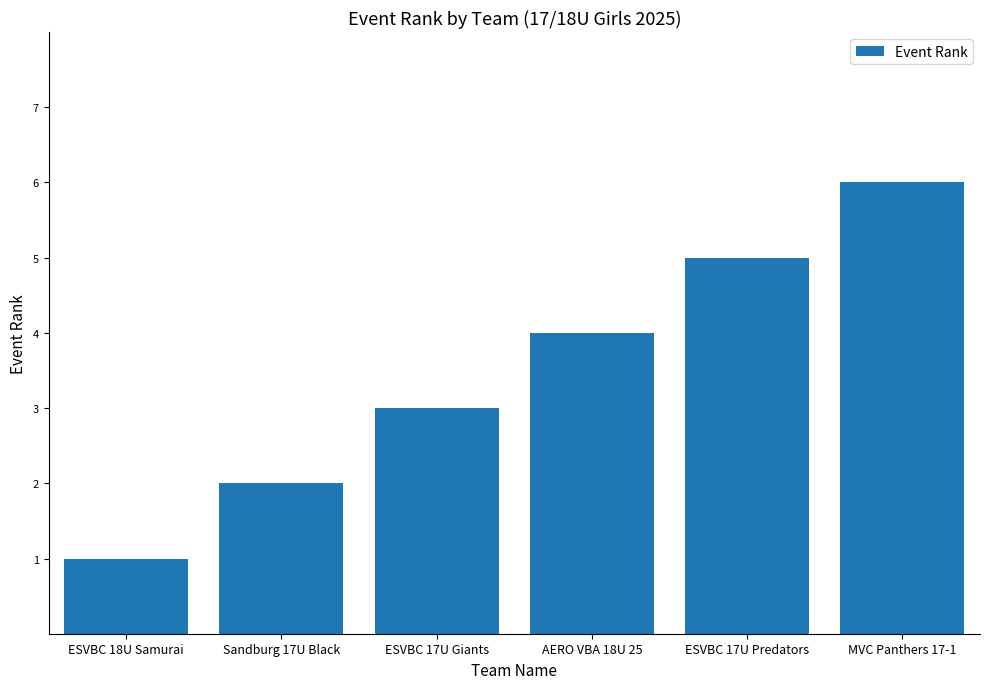

True or false: the data shows 1 at ESVBC 18U Samurai.

True